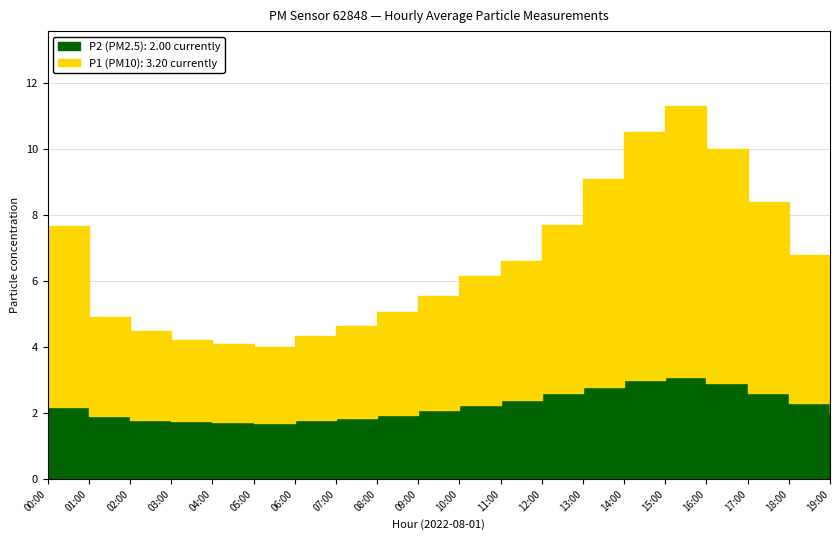

At which label does P1 first exceed 3?

00:00